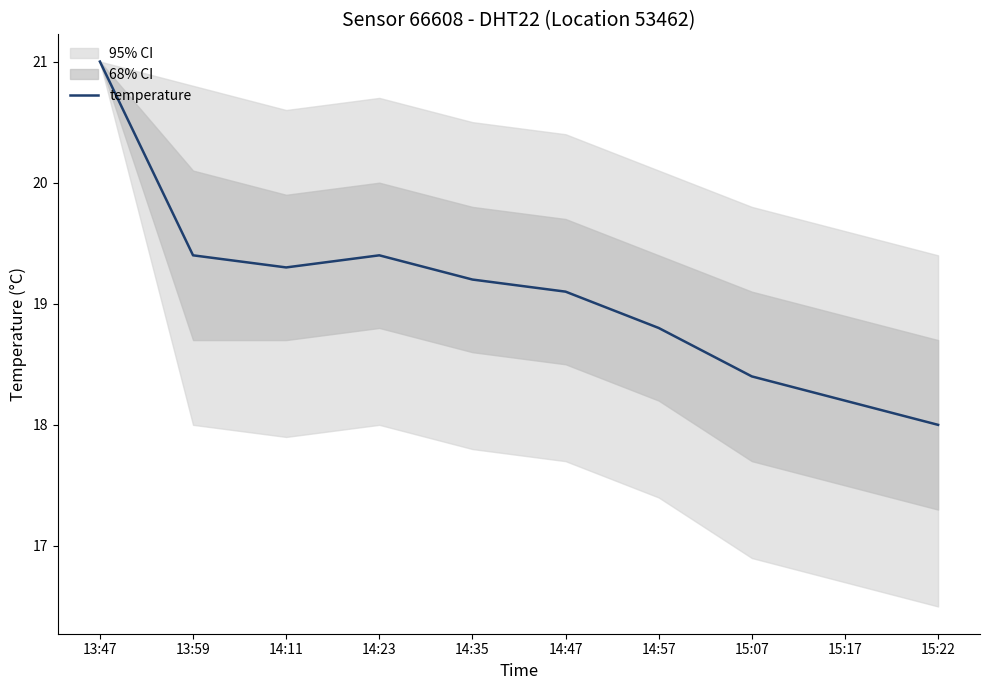

The chart shows a value of 18.4 at 15:07. True or false?

True